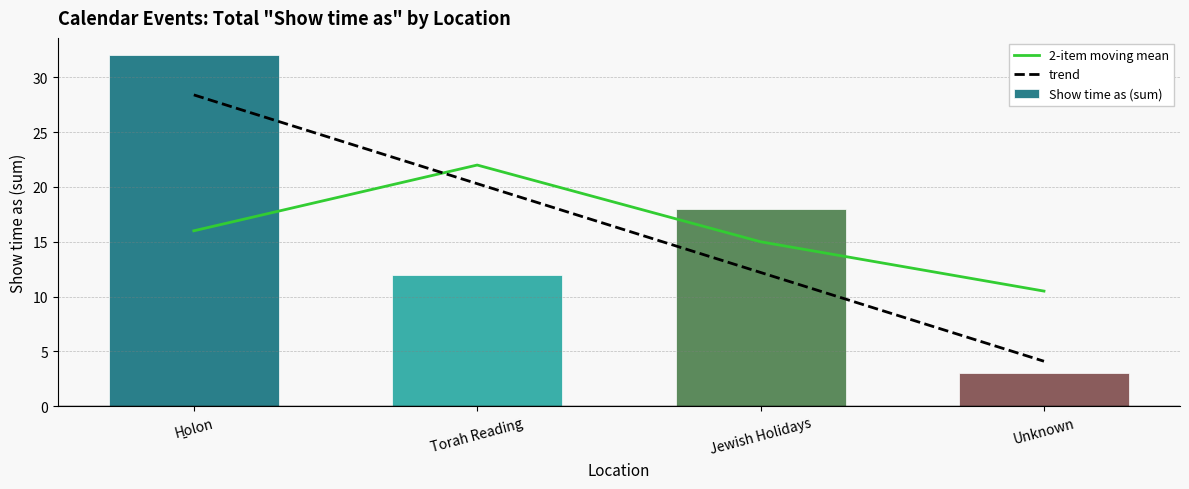

What is the difference between the highest and lowest values at Unknown?

7.5